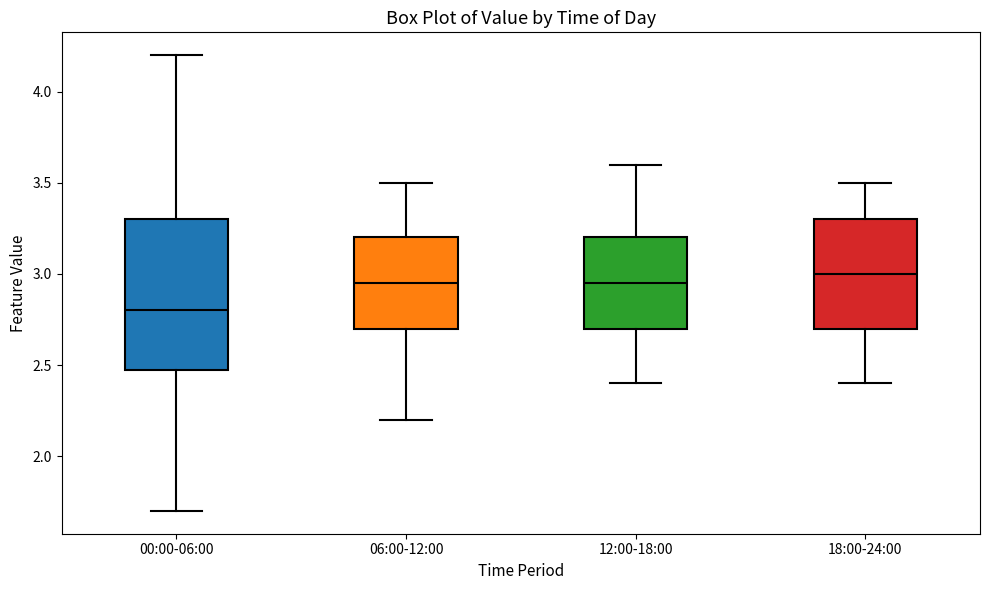

Reading left to right, transcribe this box plot: for each box, give where its median line is, the range the box spans, and where its two whiskers end, as read against the y-axis. The values are not printed on the chart, so give them approximately, as read against the axis.

00:00-06:00: median 2.80, box 2.50 to 3.30, whiskers 1.70 to 4.20
06:00-12:00: median 2.95, box 2.70 to 3.20, whiskers 2.20 to 3.50
12:00-18:00: median 2.95, box 2.70 to 3.20, whiskers 2.40 to 3.60
18:00-24:00: median 3.00, box 2.70 to 3.30, whiskers 2.40 to 3.50